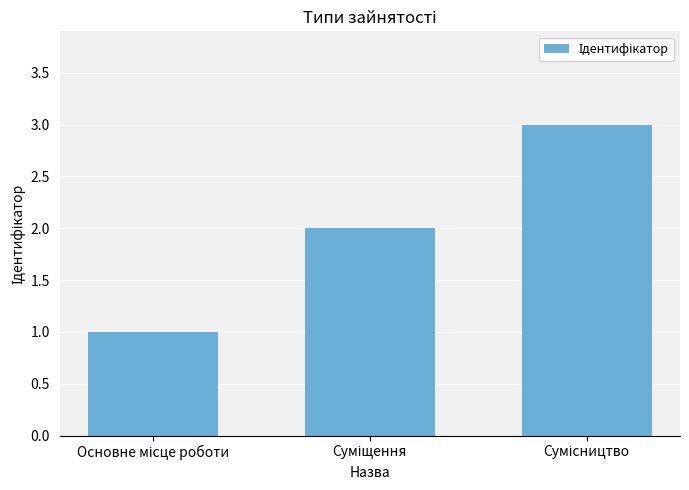

What is the maximum value shown in the chart?

3